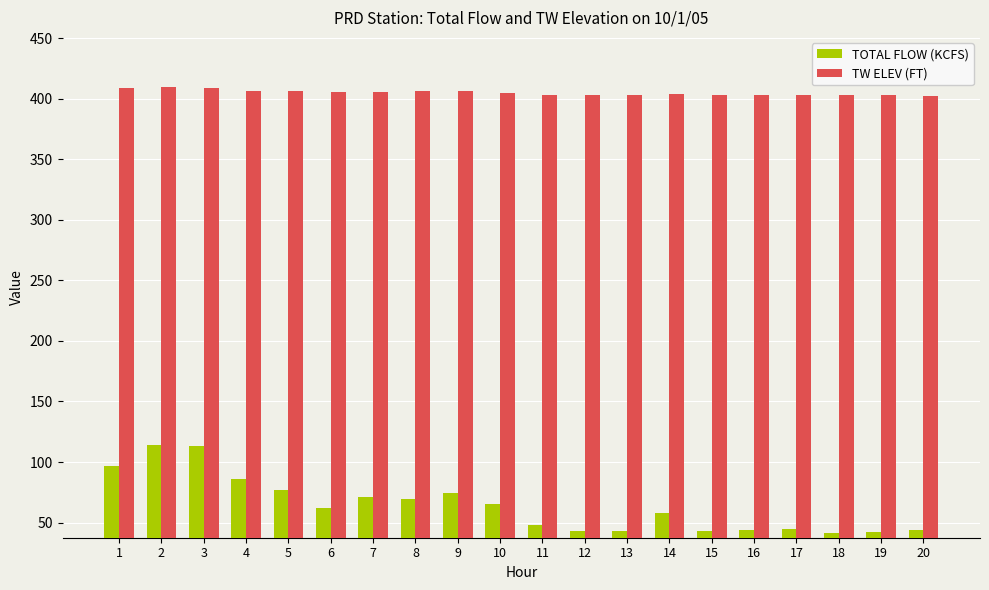

At which label does TW ELEV (FT) first exceed 404?

1